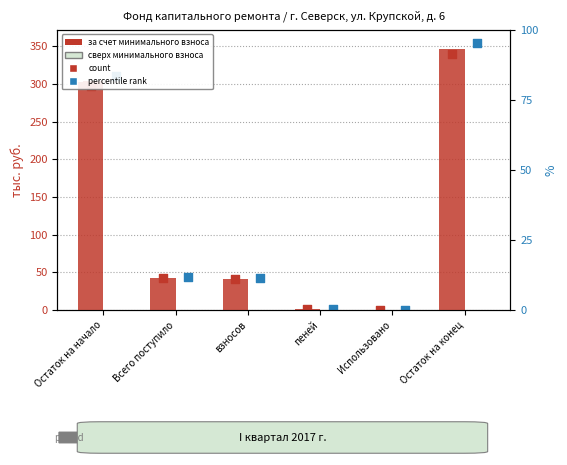

Which series contains the highest Y value?

percentile rank